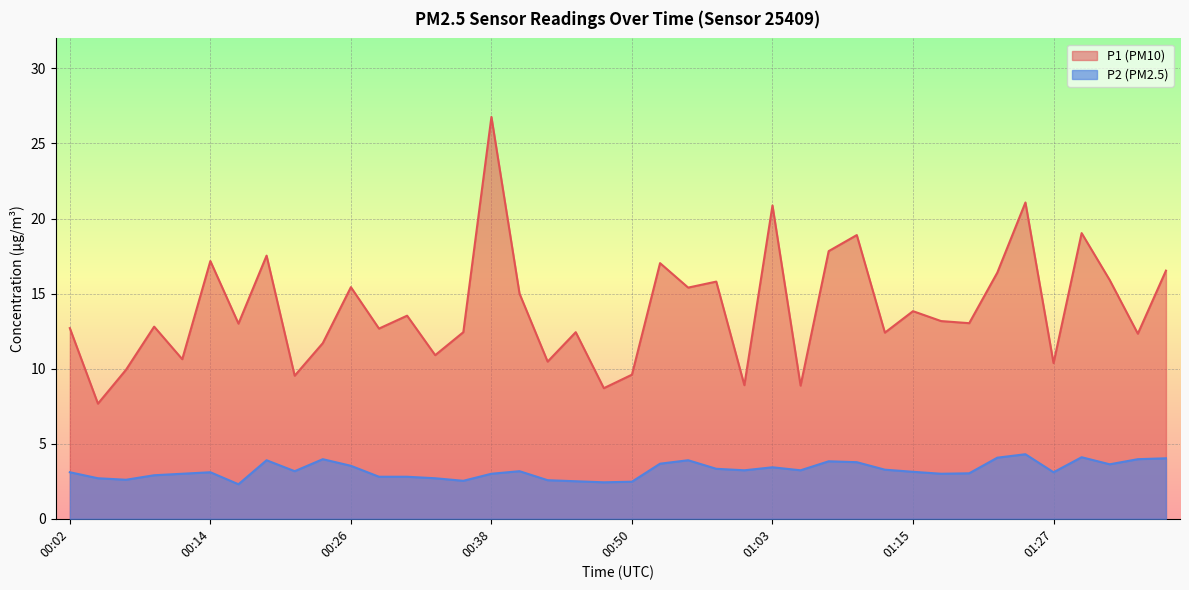

Rank the series by their maximum value, from lowest to highest.

P2 (PM2.5), P1 (PM10)